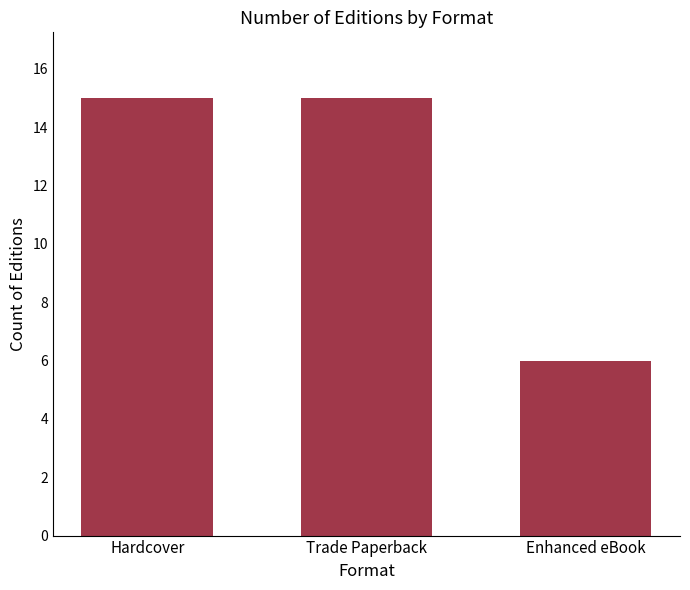

How many values are between 6 and 15?

3